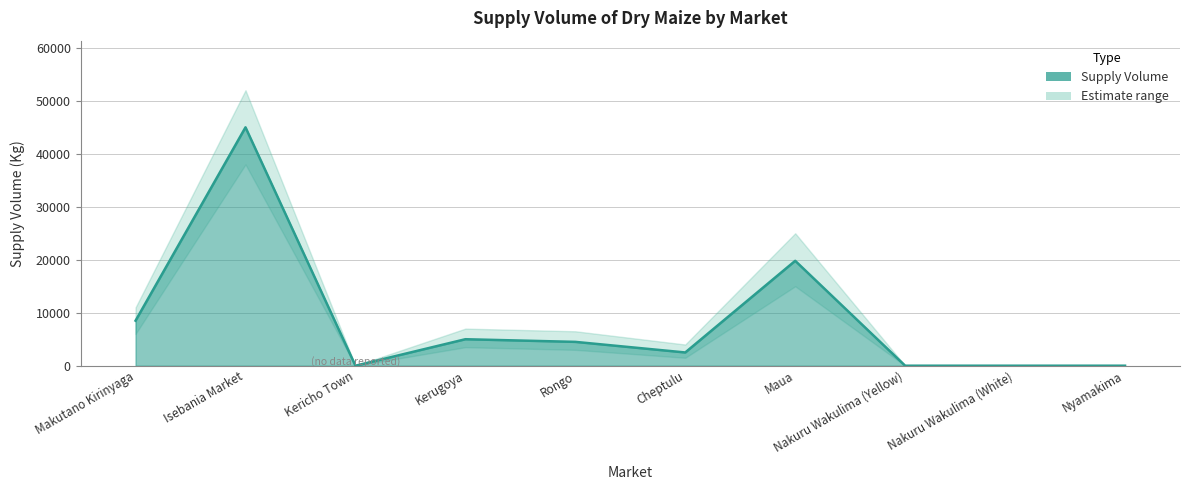

What is the sum of the values at Nakuru Wakulima (White) and Isebania Market?

45000